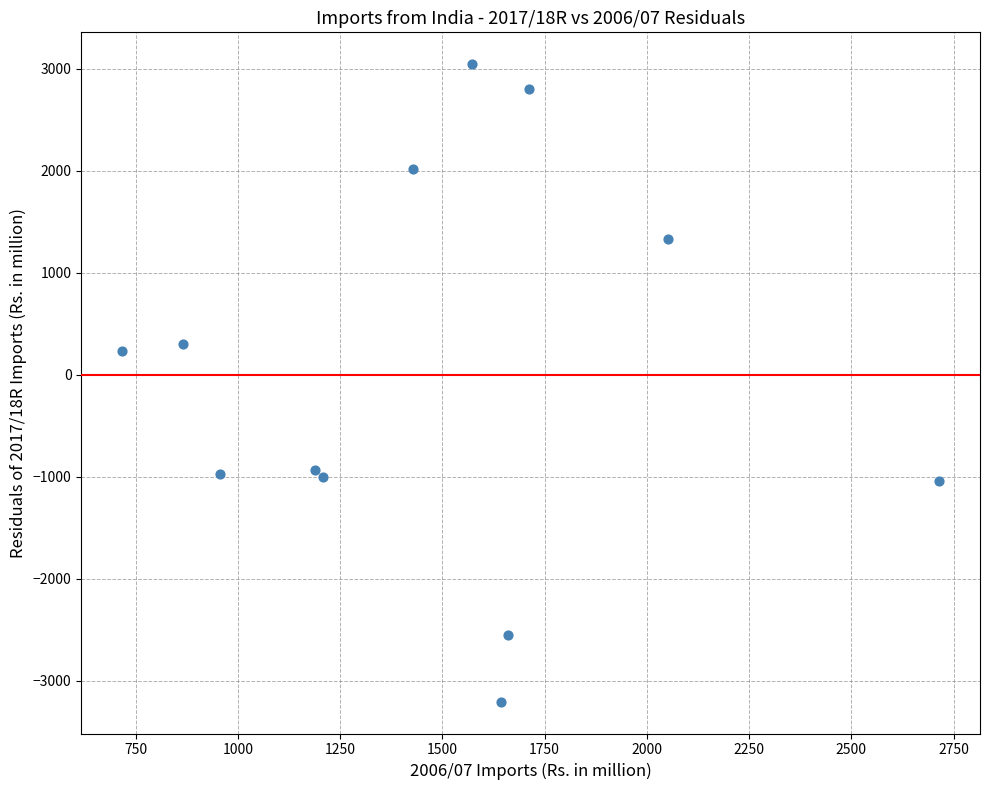

What is the range of Y values (max minus min)?

6247.5